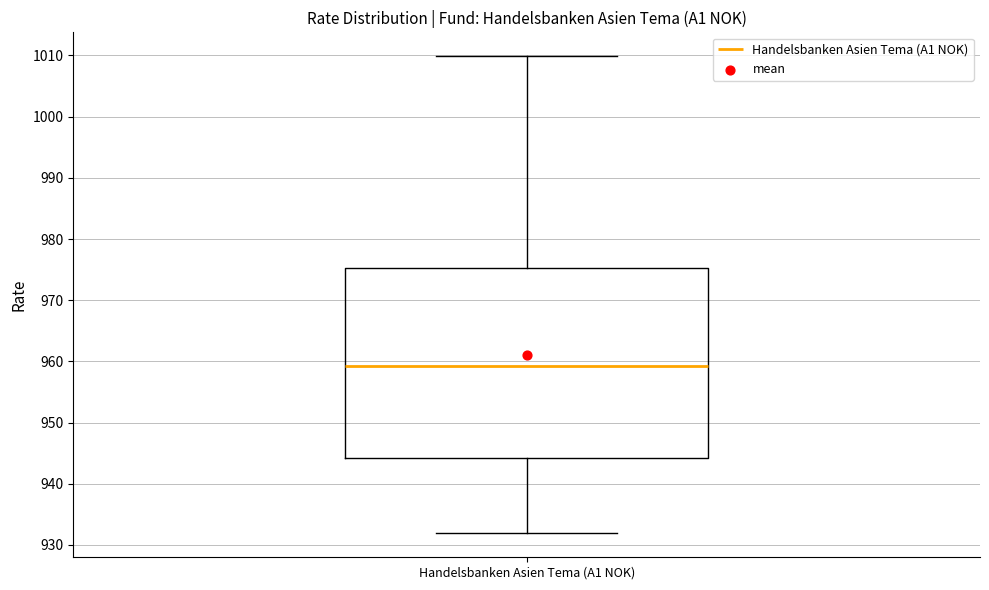

Where does the lower whisker of the box for Handelsbanken Asien Tema (A1 NOK) end on the y-axis? The values are not printed on the chart, so give them approximately, as read against the axis.

932